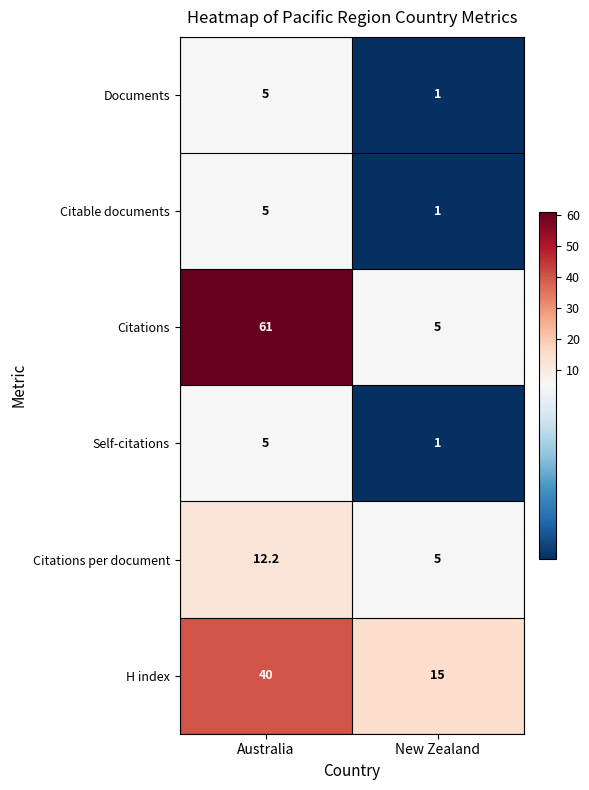

Reading left to right, transcribe all the data shown in this chart.

Documents: Australia=5.0	New Zealand=1.0
Citable documents: Australia=5.0	New Zealand=1.0
Citations: Australia=61.0	New Zealand=5.0
Self-citations: Australia=5.0	New Zealand=1.0
Citations per document: Australia=12.2	New Zealand=5.0
H index: Australia=40.0	New Zealand=15.0